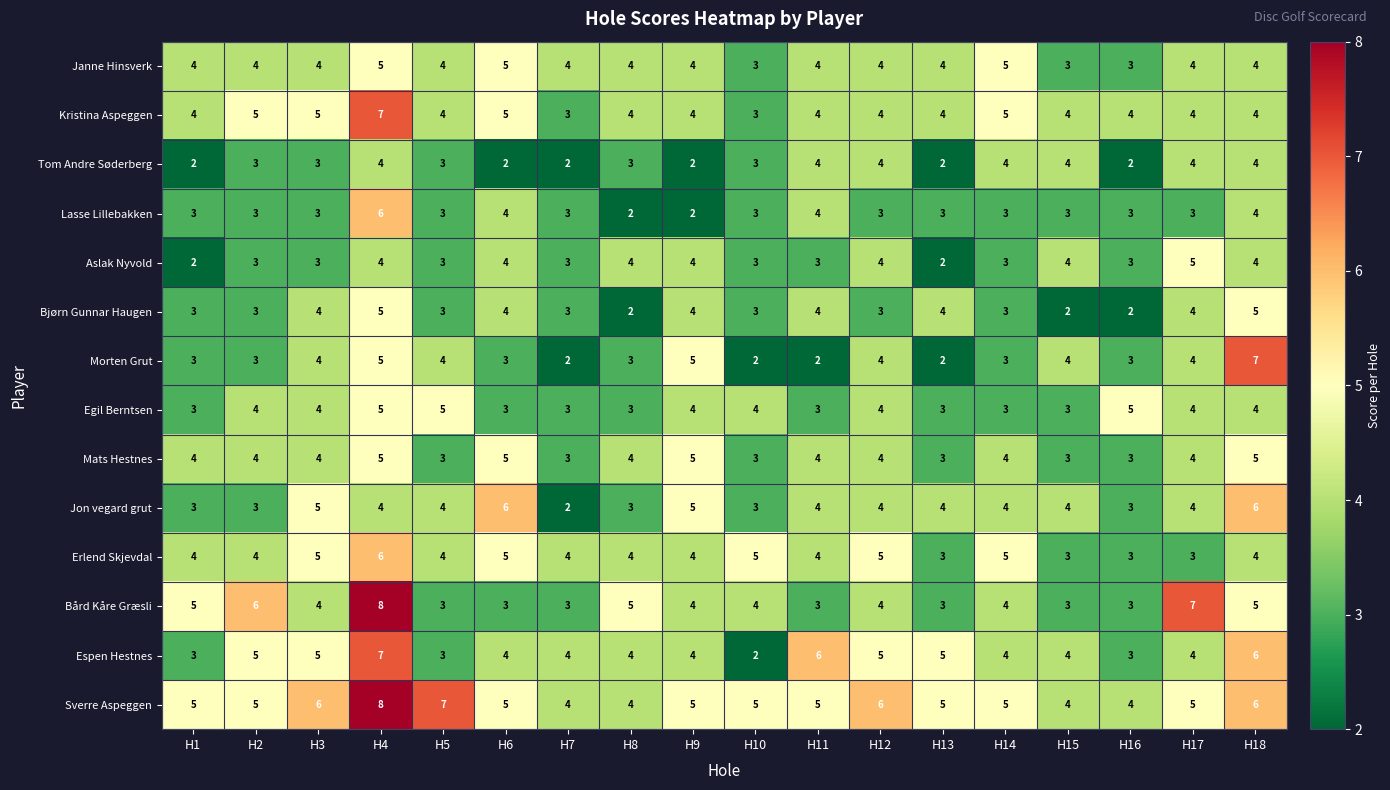

What is the difference between the highest and lowest values at H8?

3